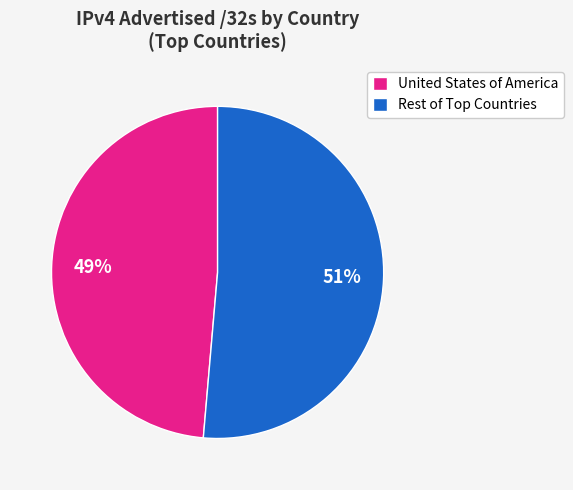

To the nearest percent, what percentage of the pie is United States of America?

49%